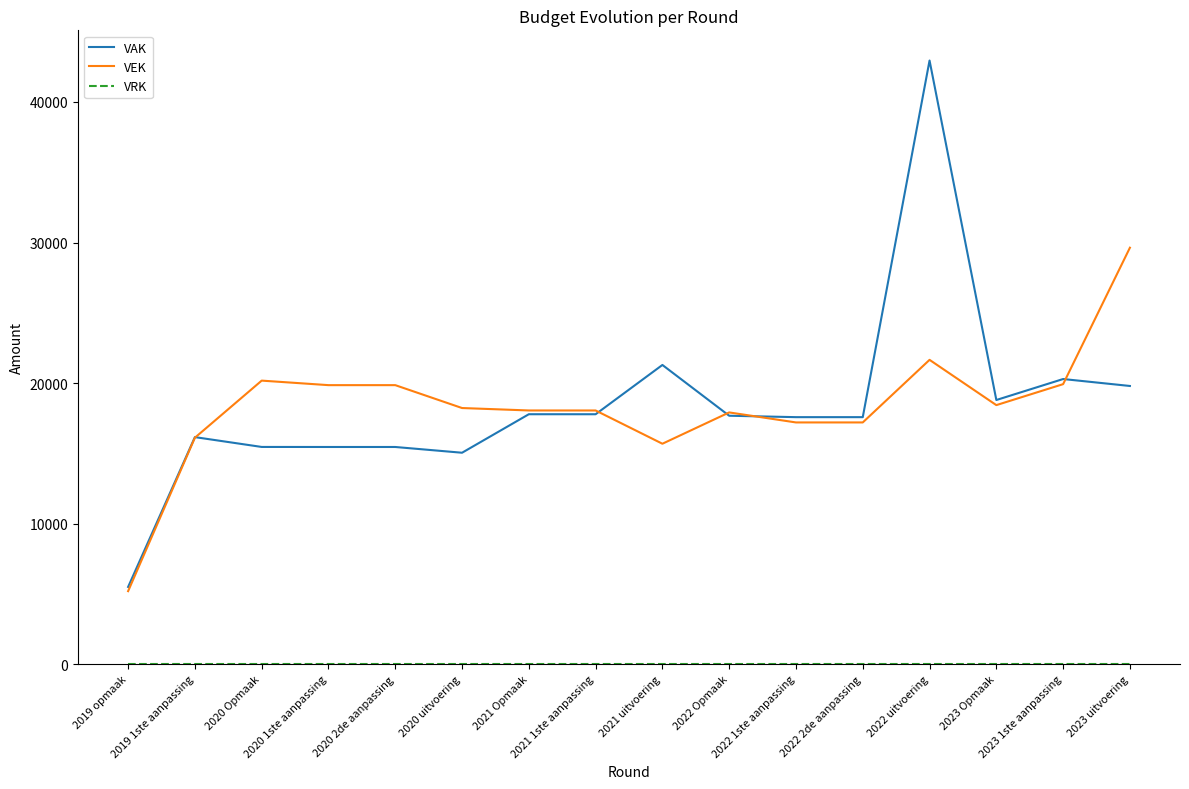

Which series has the widest spread of values?

VAK